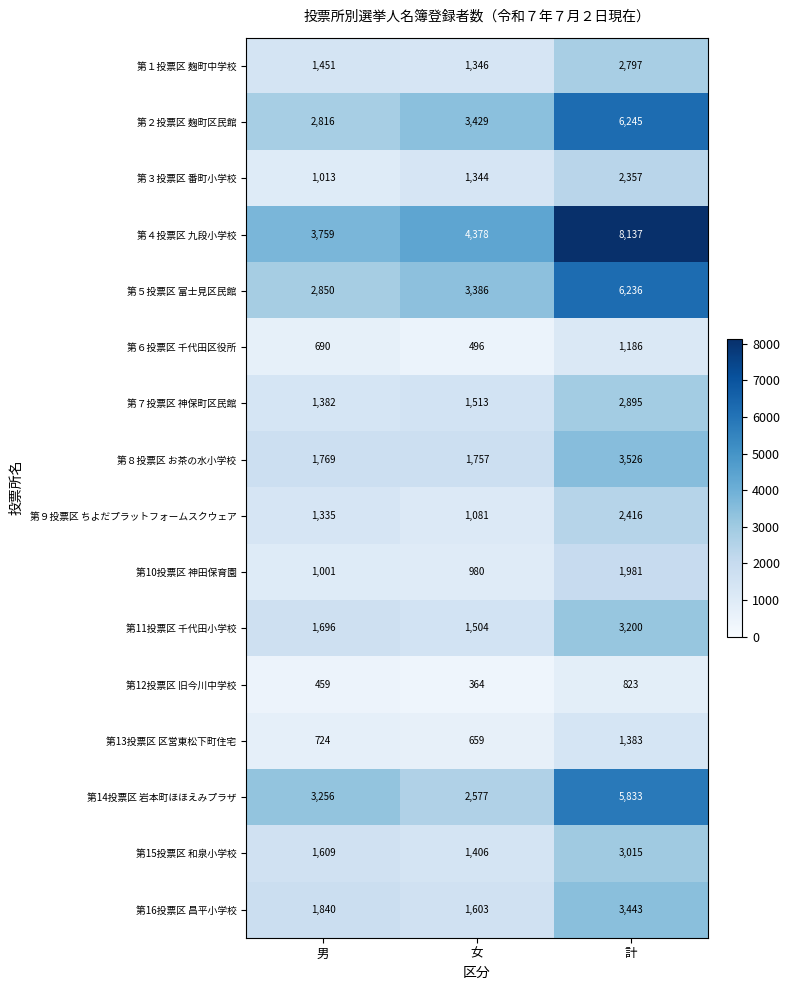

The 第７投票区 神保町区民館 series shows 994 at 計. True or false?

False